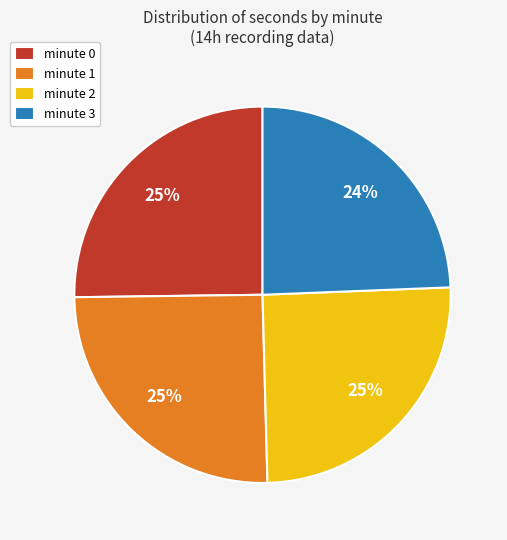

True or false: minute 0 accounts for 25% of the total.

True